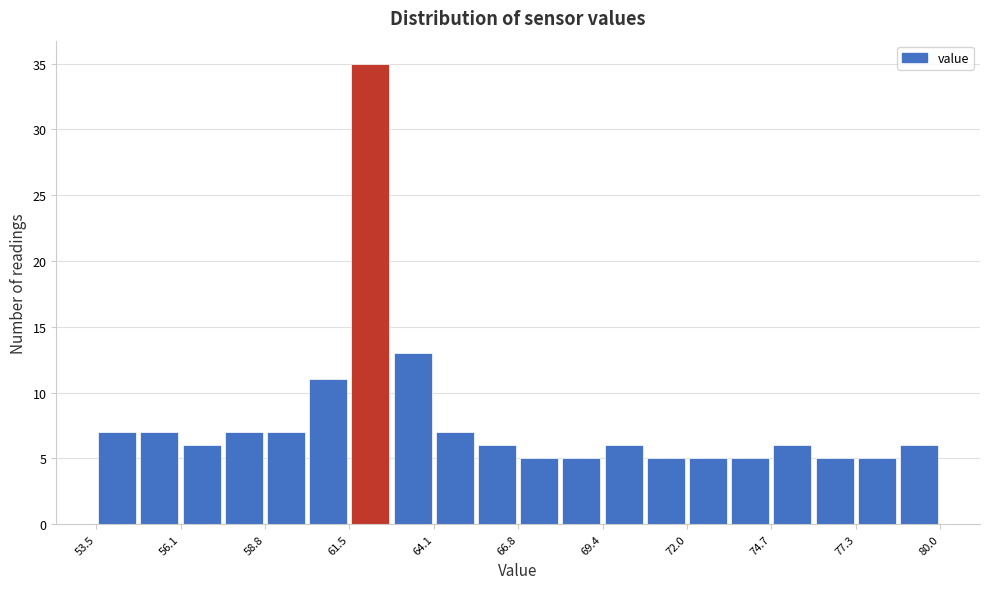

Read against the x-axis, roughly where is the centre of the tallest bar?

62.0